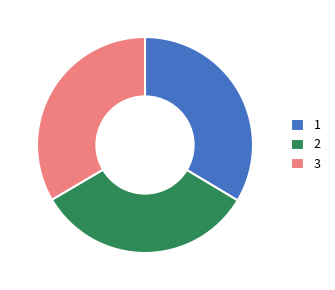

Is it true that 2 is 33% of the pie?

True